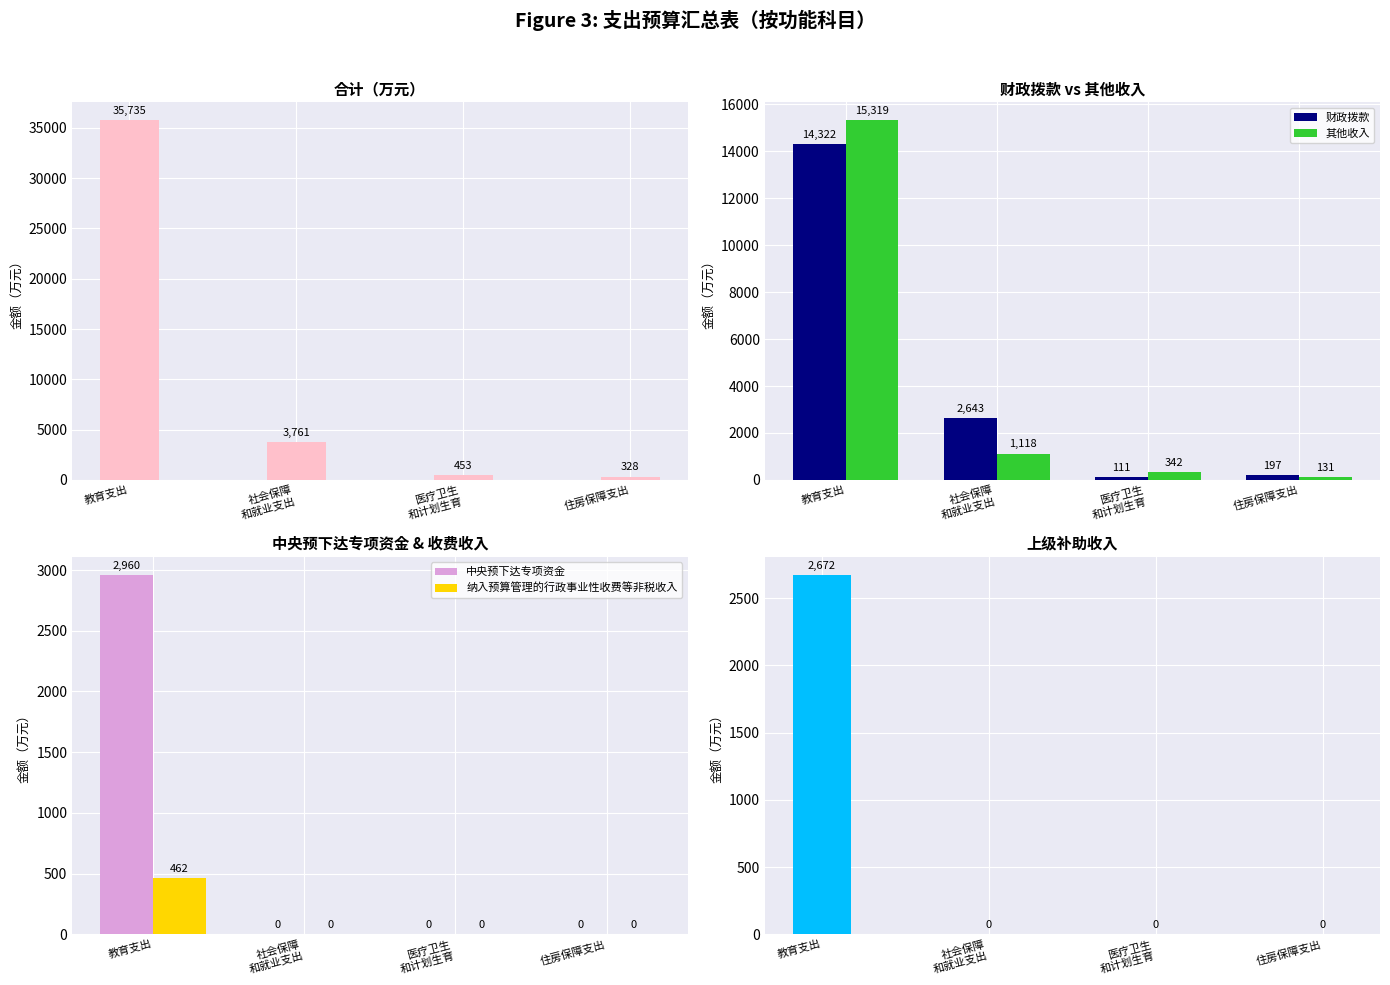

Between 住房保障支出 and 社会保障
和就业支出, which is larger?

社会保障
和就业支出